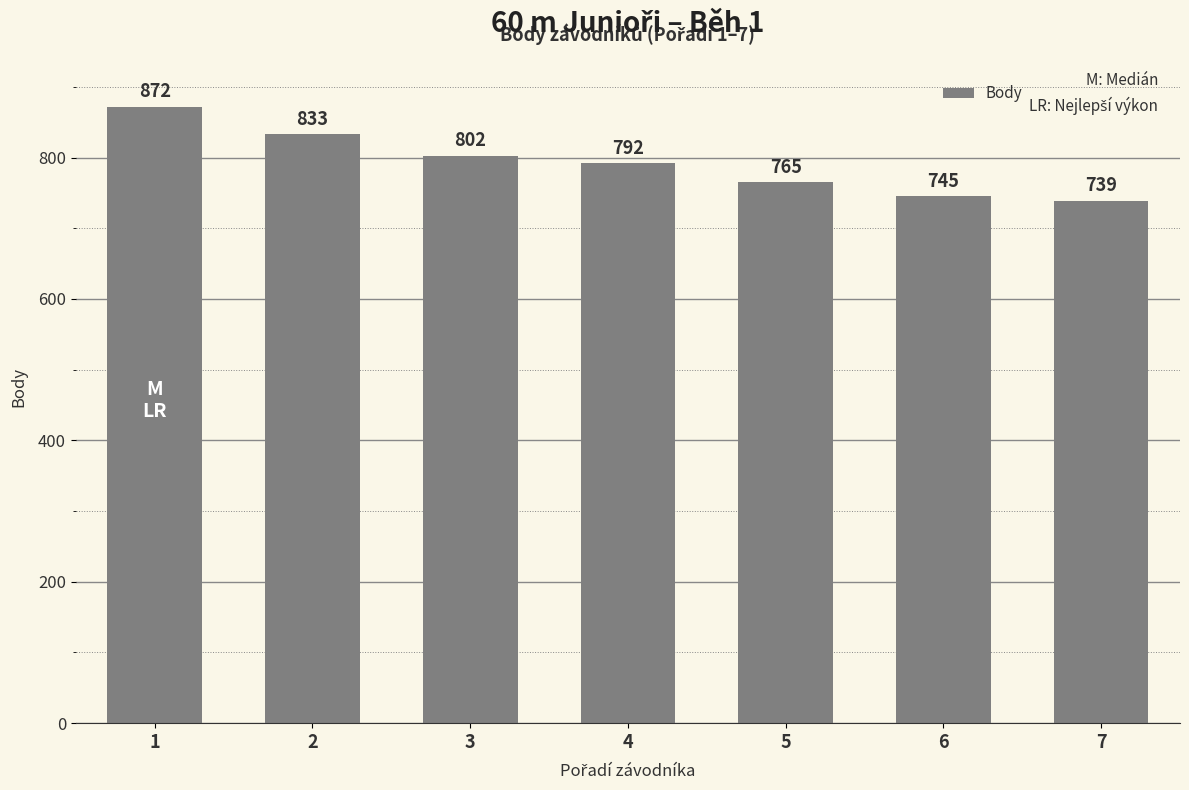

Between 3 and 5, which is larger?

3